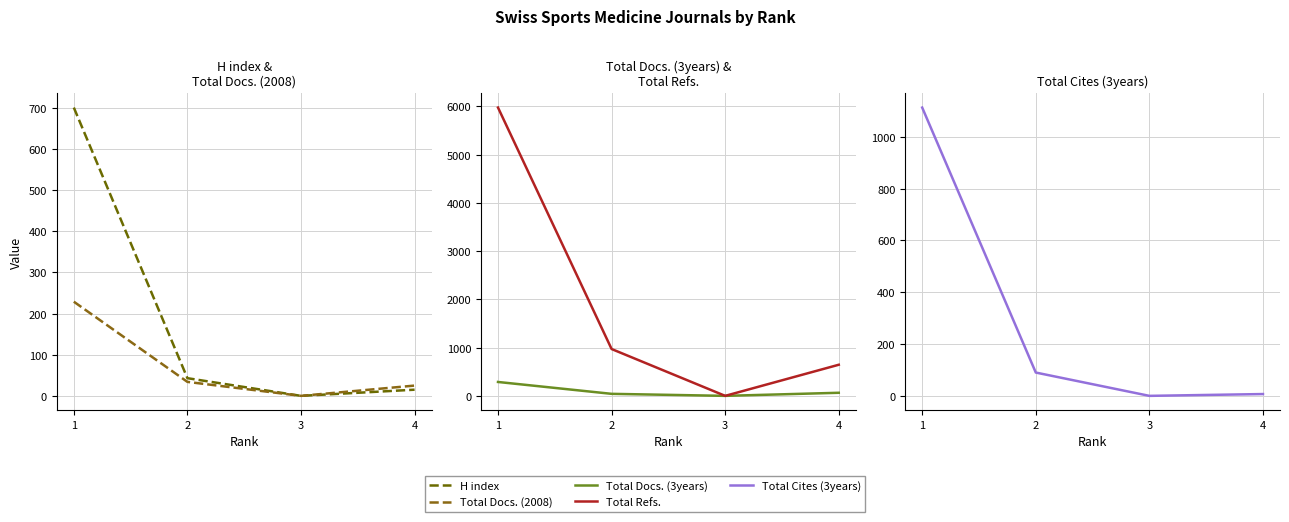

Does the chart display data point markers on the line(s)?

No